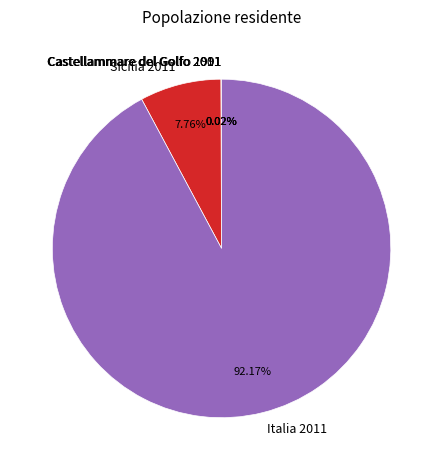

Which category accounts for the majority?

Italia 2011